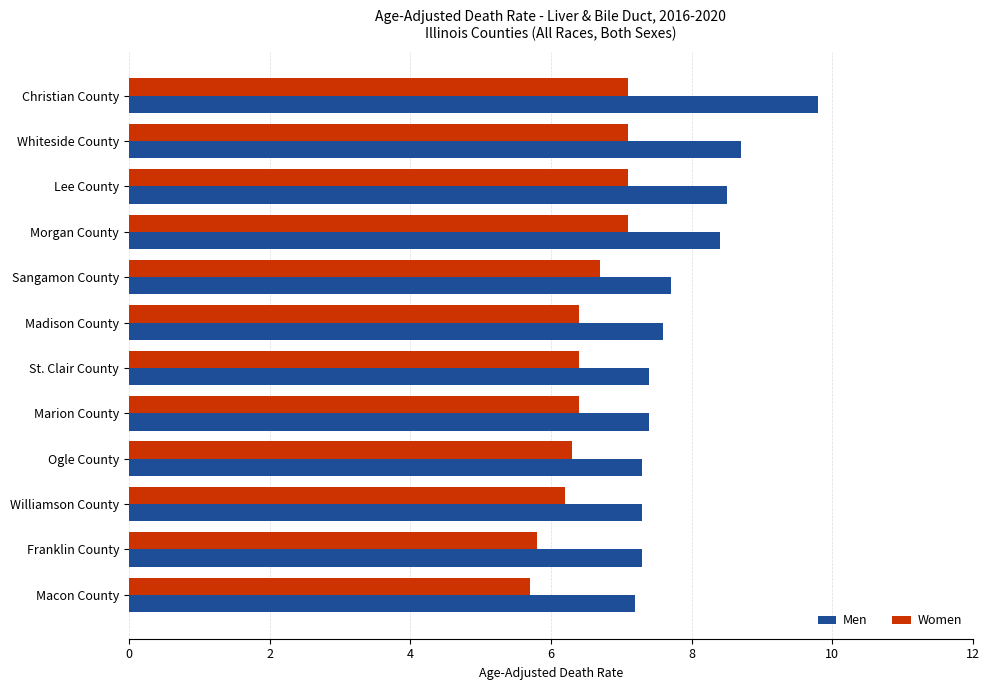

Which series has the largest range (max minus min)?

Men